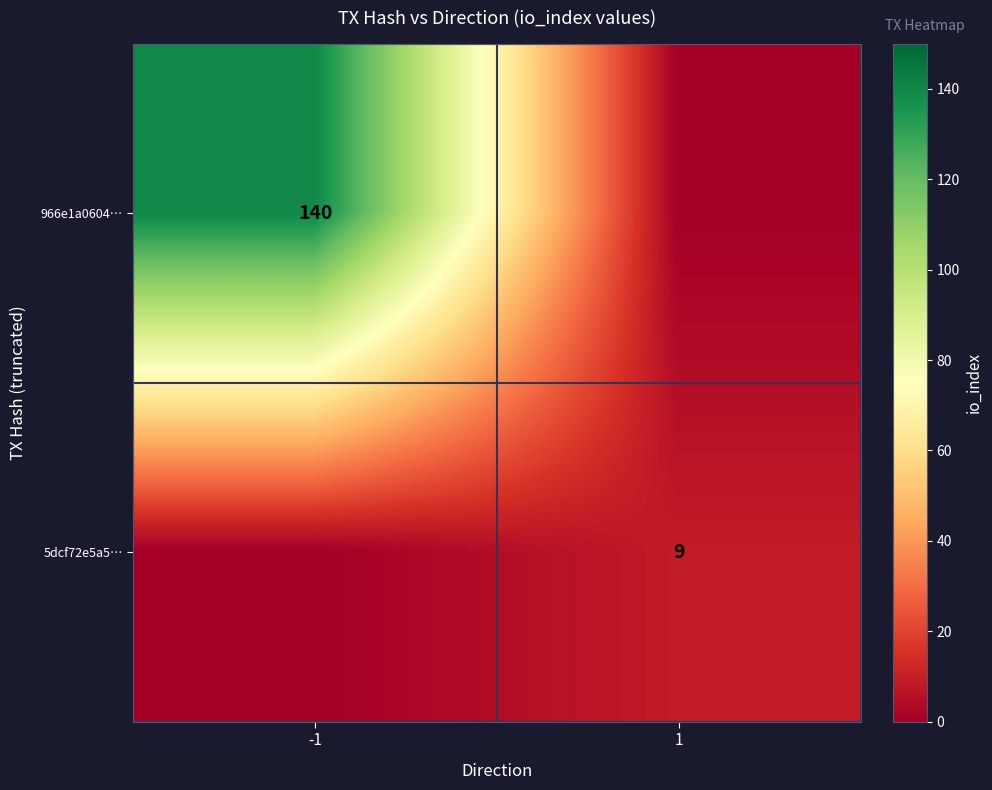

True or false: 5dcf72e5a5… has a value of 9 at 1.

True